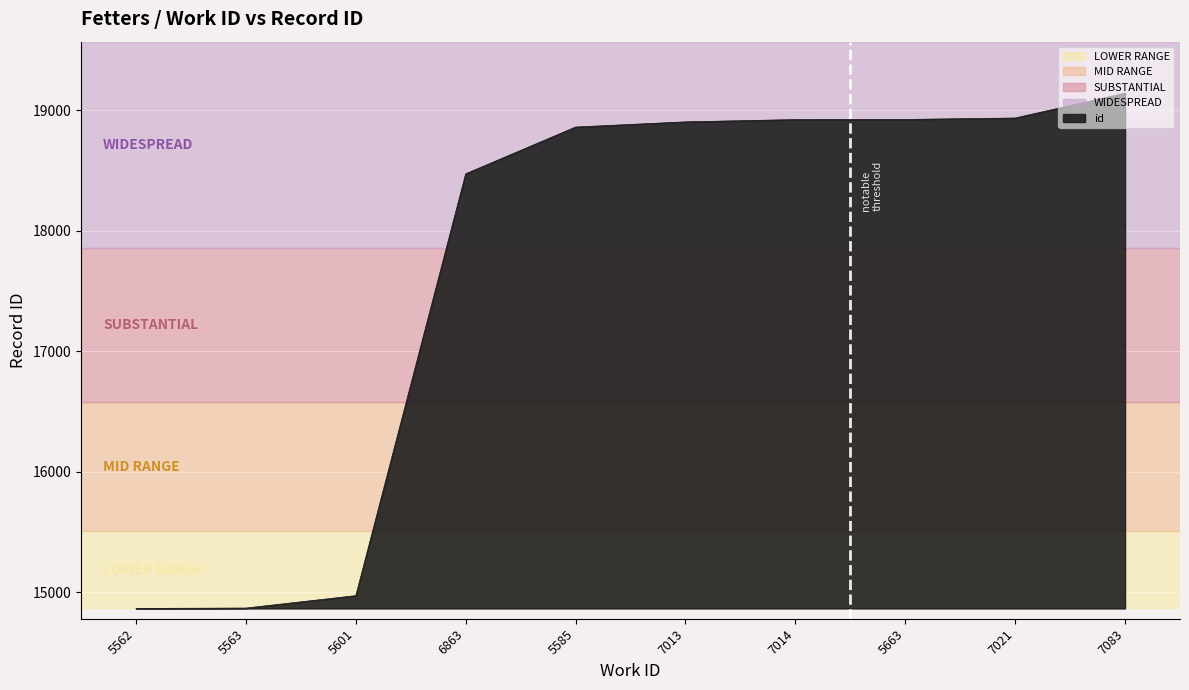

How many lines are shown in the chart?

1